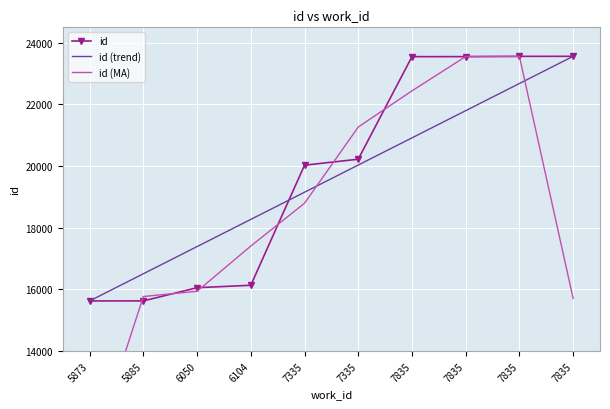

Rank the series by their maximum value, from highest to lowest.

id, id (trend), id (MA)